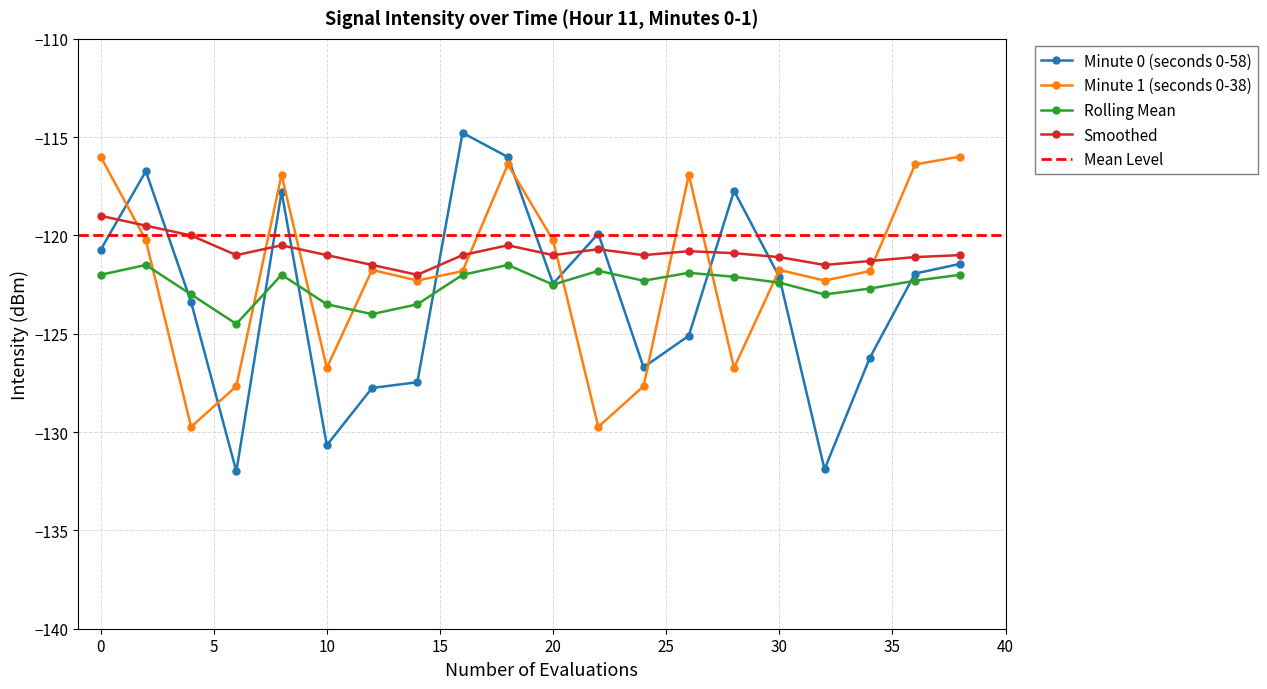

What is the value of the Minute 1 (seconds 0-38) point at the 10th from the left?

-116.4